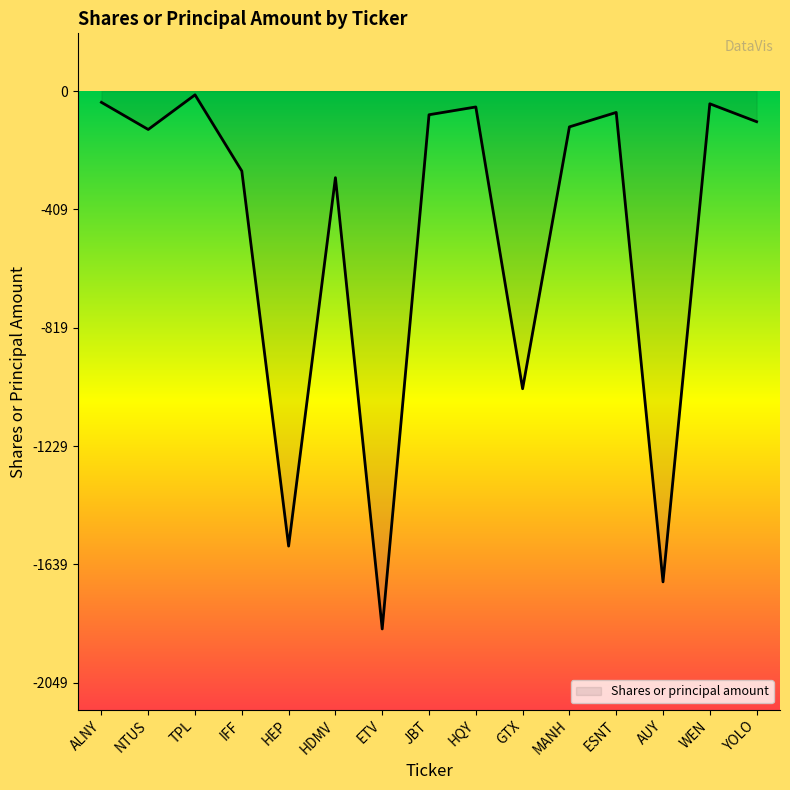

What position from the left is ETV?

7